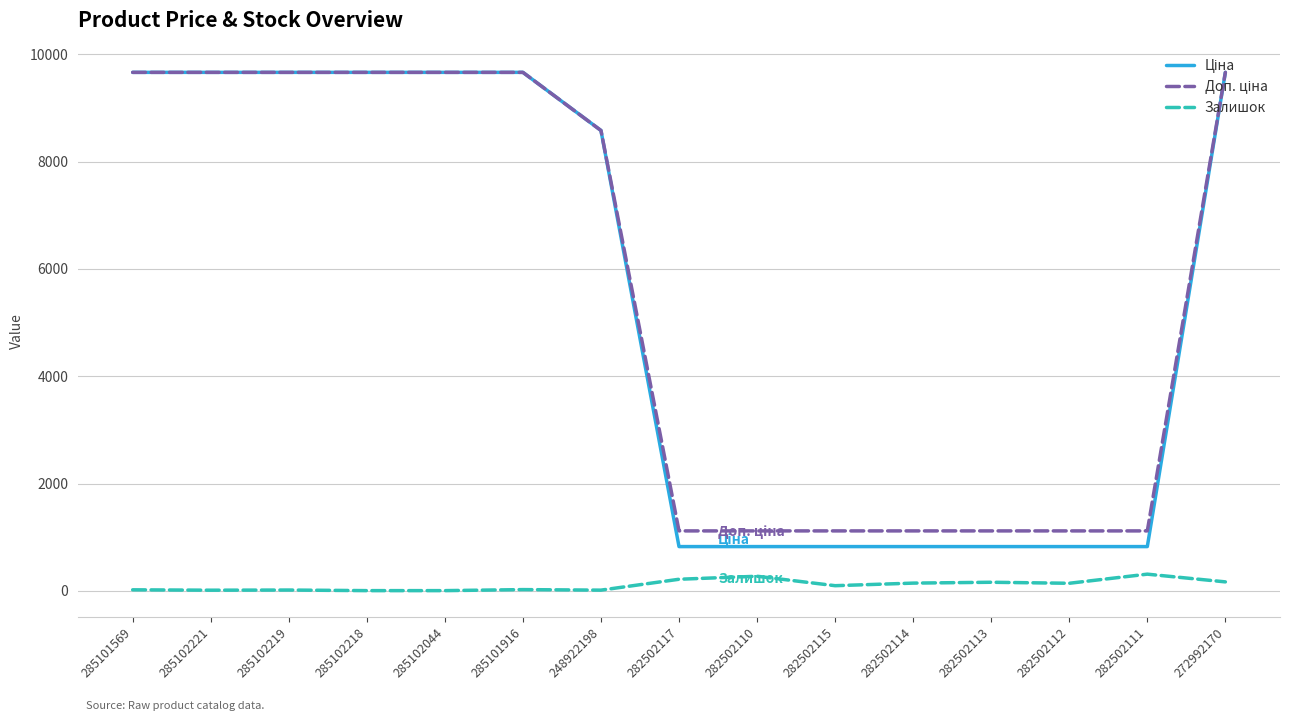

Is this an area chart (filled region under the line)?

No